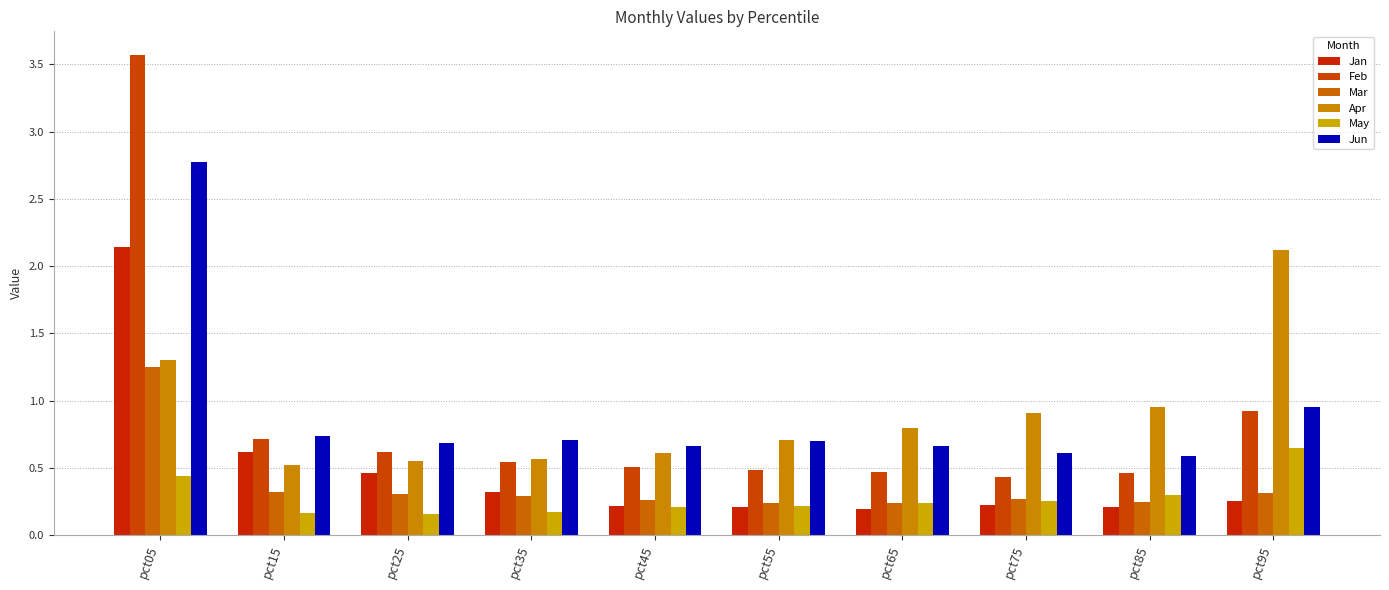

How many Mar values are between 0 and 1?

9